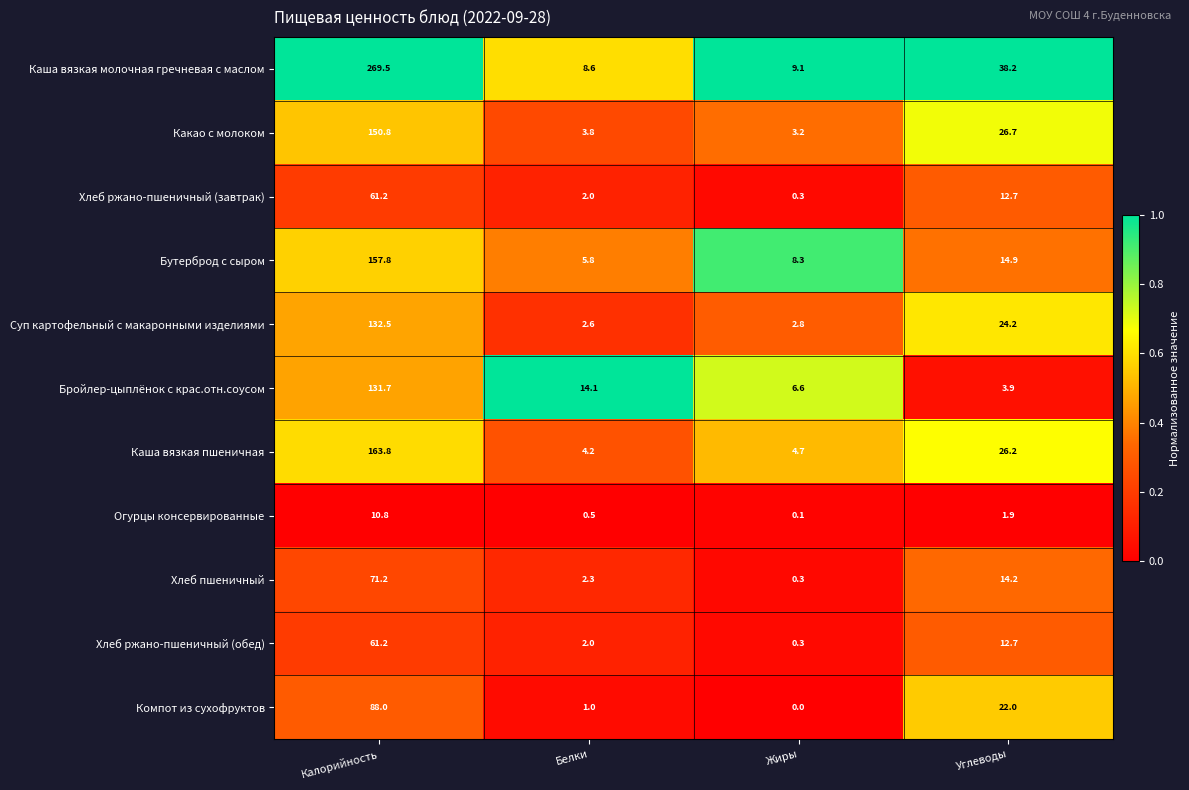

What is the spread (max minus min) of values at Жиры?

9.1